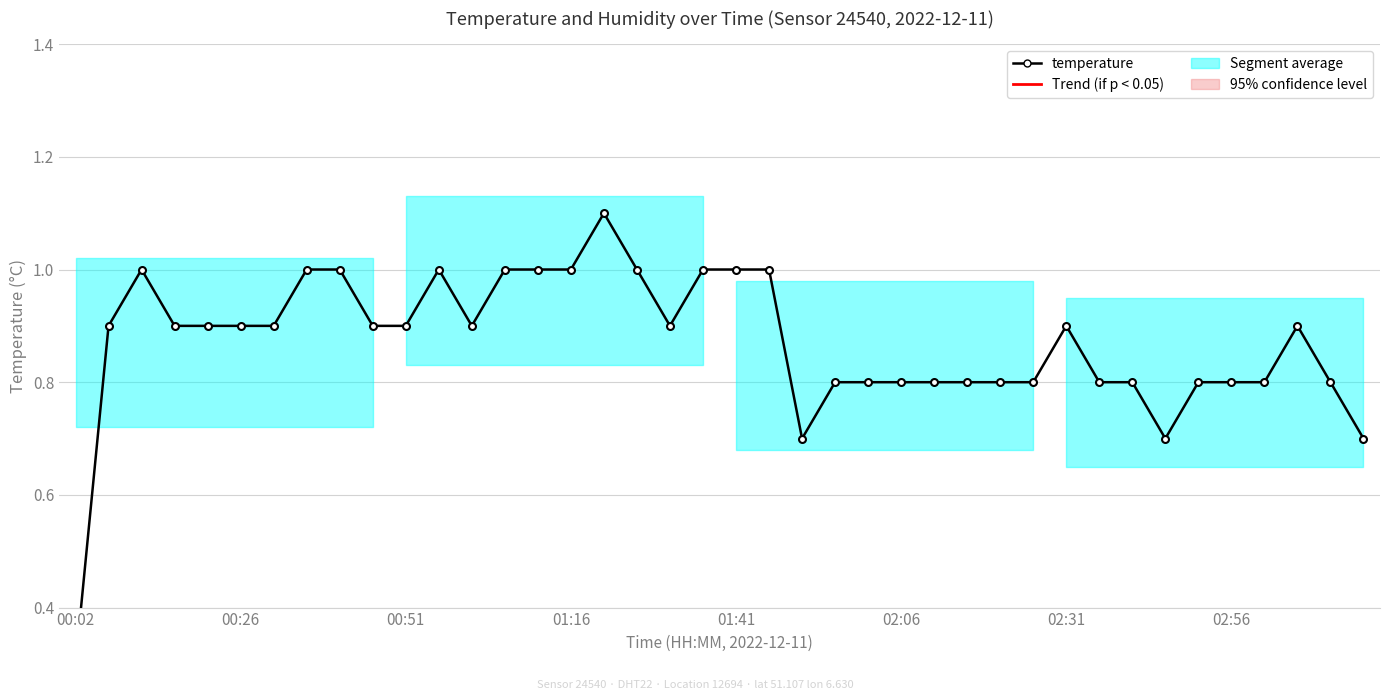

The chart shows a value of 0.2 at 02:31. True or false?

False